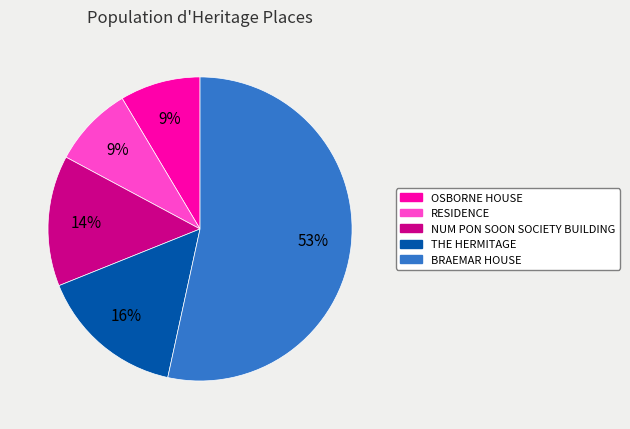

Do NUM PON SOON SOCIETY BUILDING and OSBORNE HOUSE together represent more than half of the pie?

No